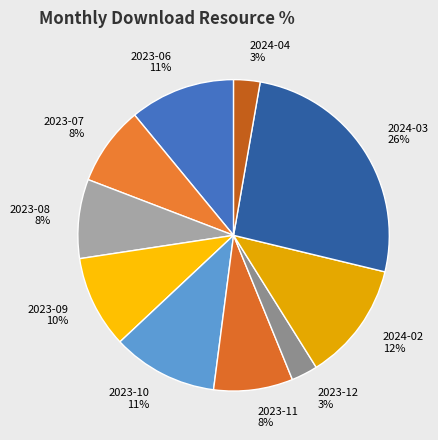

Does 2023-12 represent more than half of the total?

No